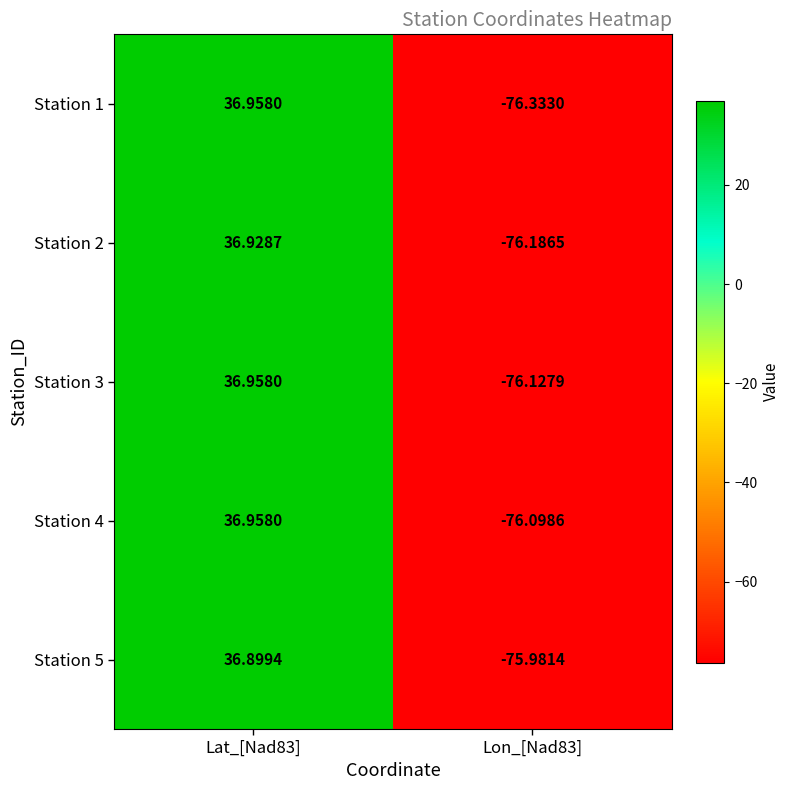

Is the value of Station 4 at Lon_[Nad83] greater than the value of Station 5 at Lon_[Nad83]?

No